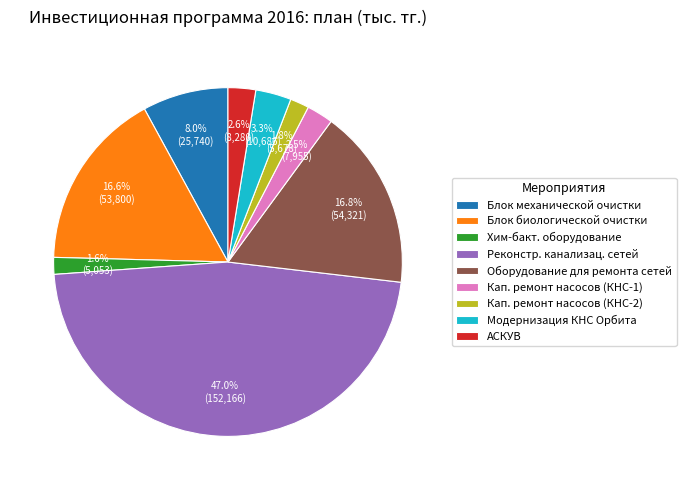

Is there any slice that represents more than half of the pie?

No